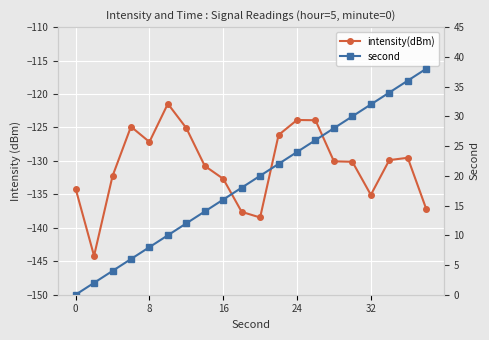

Rank the series by their maximum value, from lowest to highest.

intensity(dBm), second